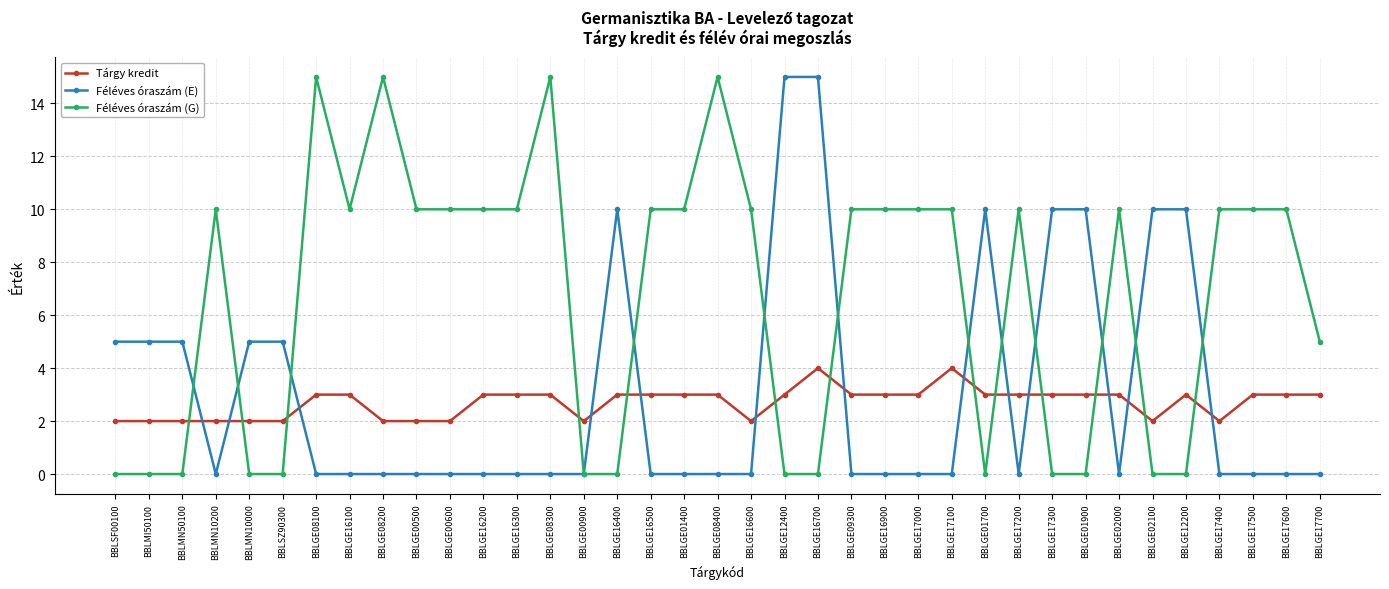

Which series ends up on top after the final intersection of Féléves óraszám (E) and Tárgy kredit?

Tárgy kredit